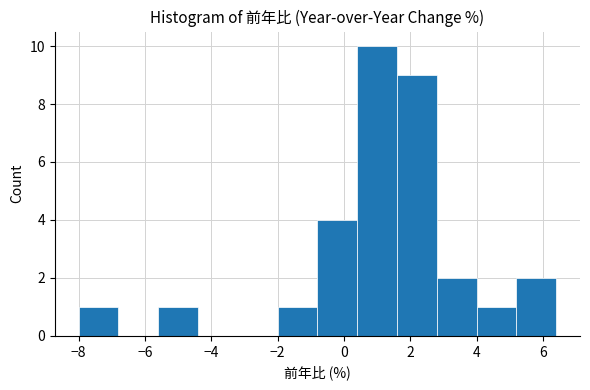

How tall is the bar that spans 4.0 to 5.2 on the x-axis? The values are not printed on the chart, so give them approximately, as read against the axis.

1